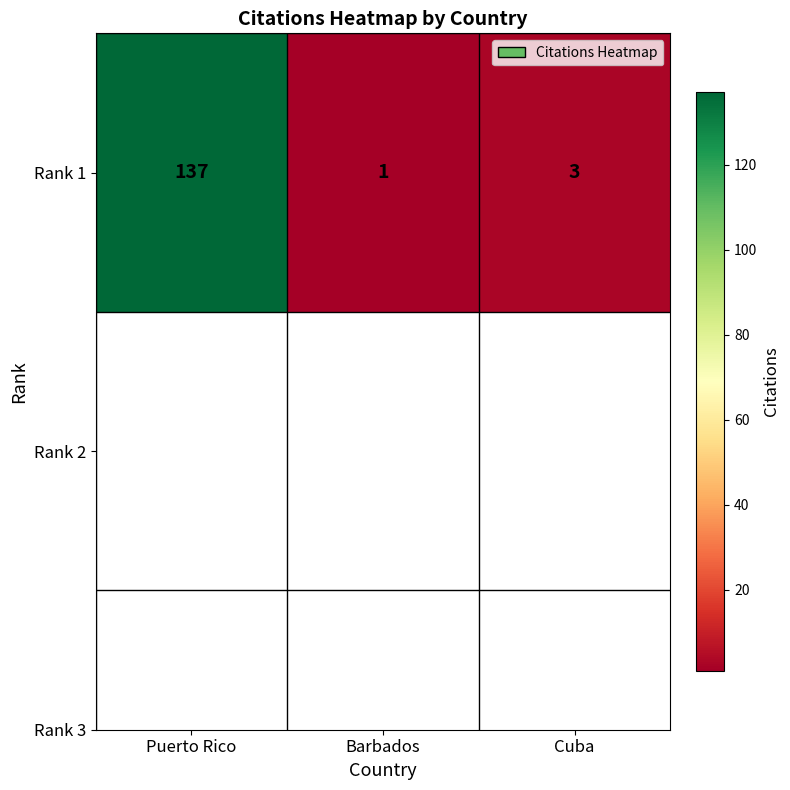

What is the maximum value shown in the chart?

137